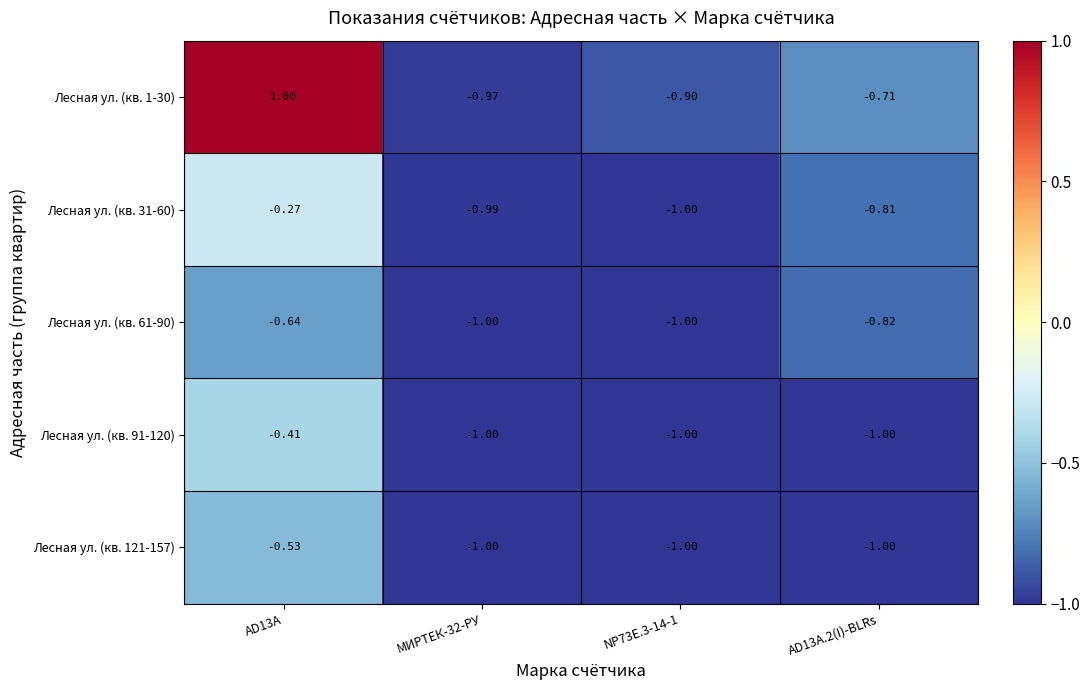

Is the value of Лесная ул. (кв. 121-157) at AD13A.2(I)-BLRs greater than the value of Лесная ул. (кв. 31-60) at AD13A?

No